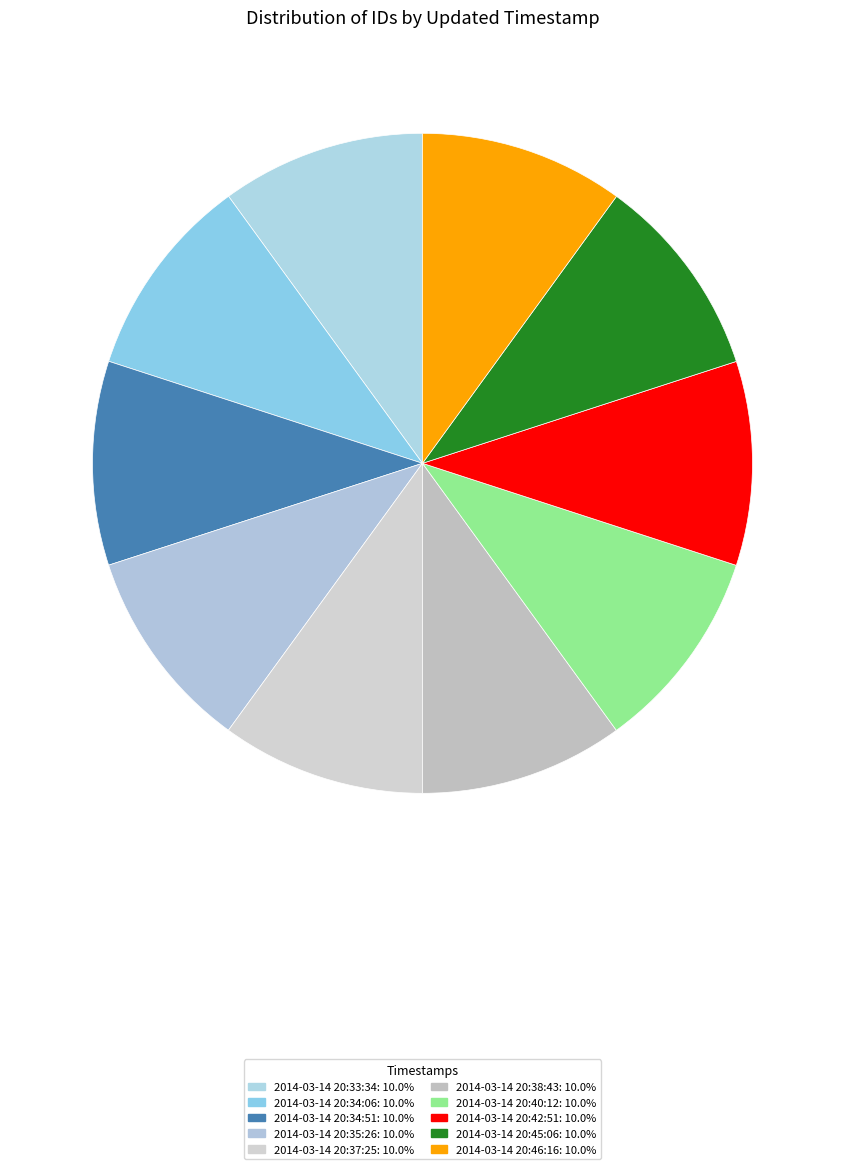

What percentage is the 2014-03-14 20:37:25 slice, to the nearest percent?

10%